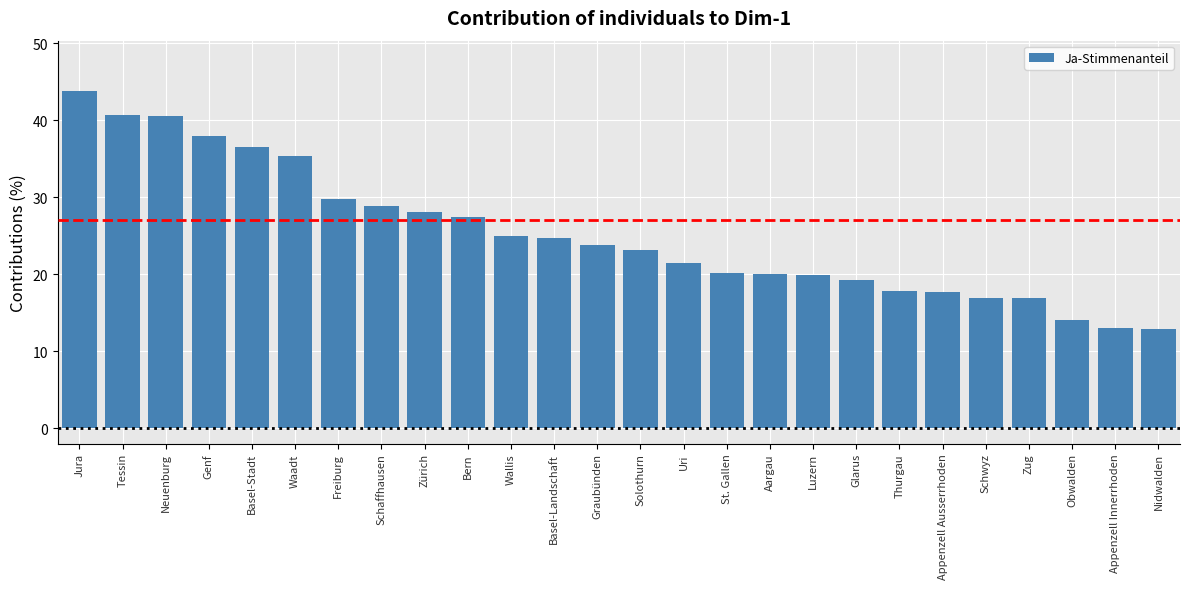

How many series are shown in this chart?

1